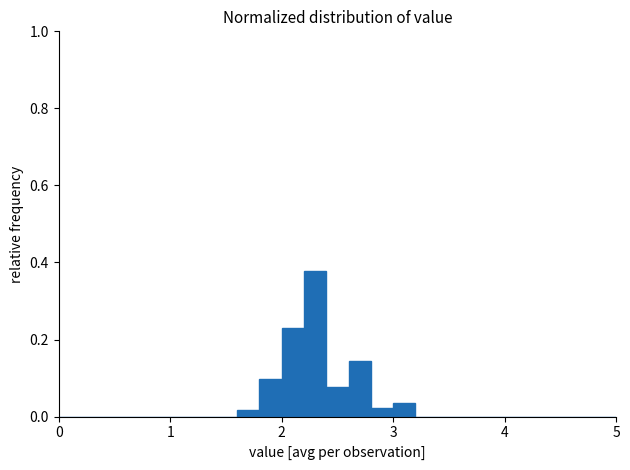

Around what value on the x-axis is the tallest bar? Give the approximate position of its centre, as read against the axis.

2.3